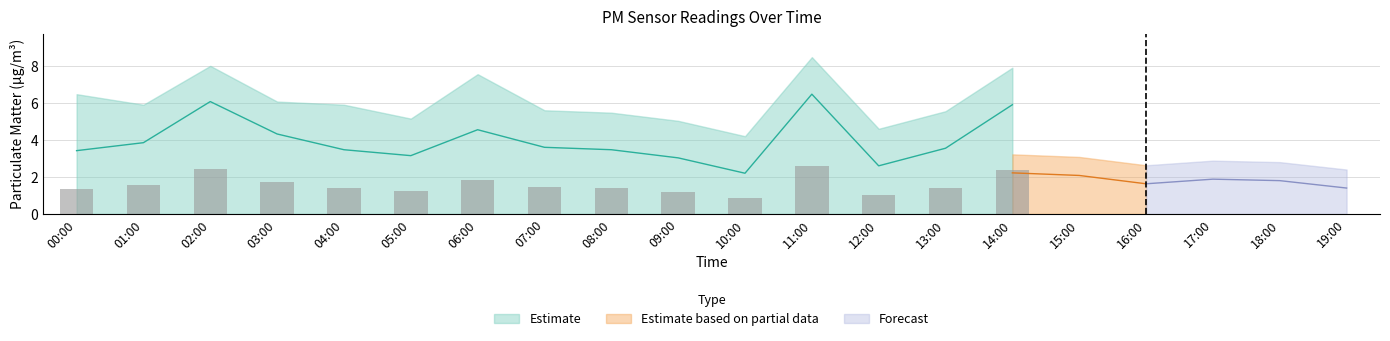

What is the sum of all P2_upper values?

58.1